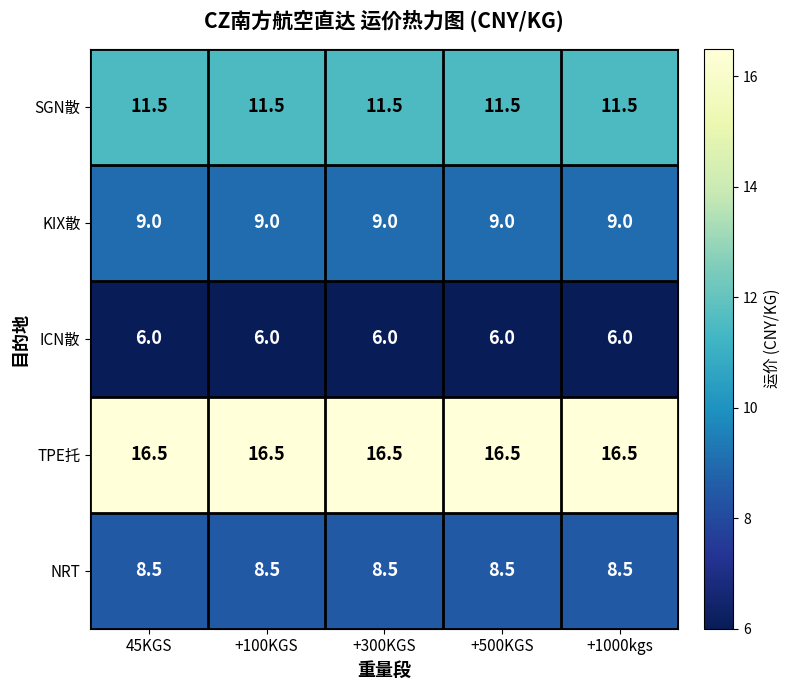

Rank the series by their maximum value, from highest to lowest.

TPE托, SGN散, KIX散, NRT, ICN散